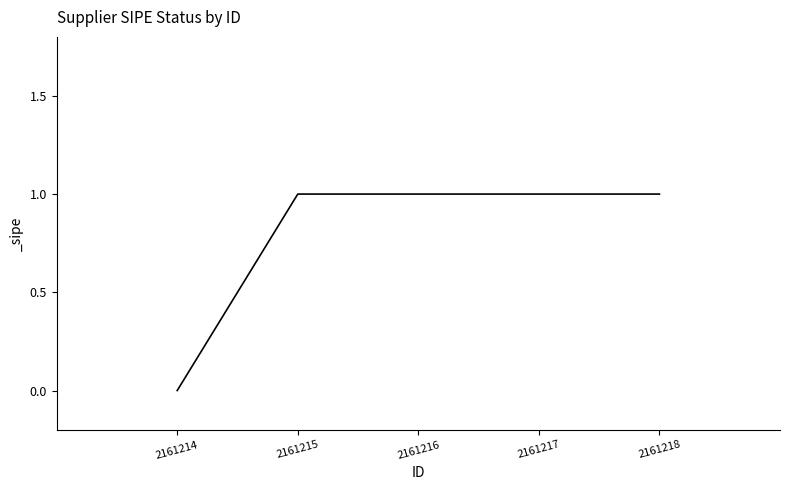

What is the value of the 3rd point from the left?

1